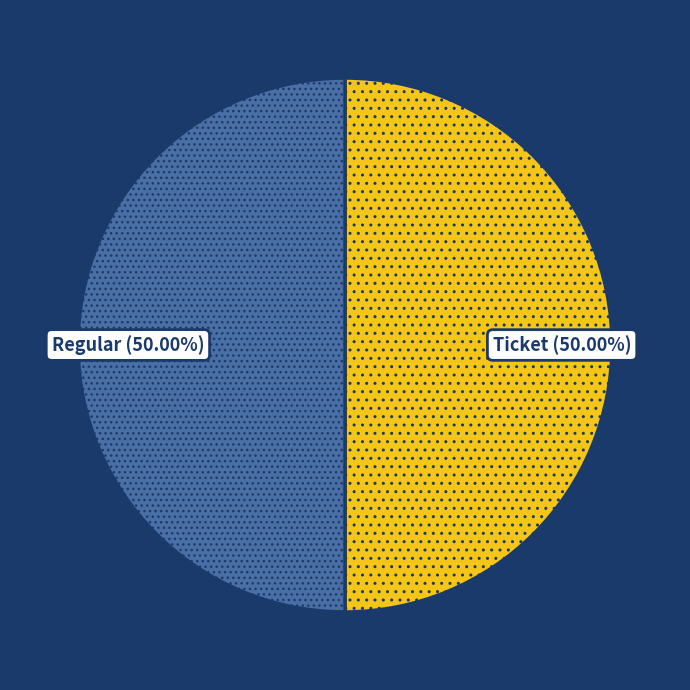

Approximately how many times larger is the value at Regular compared to Ticket?

1.0